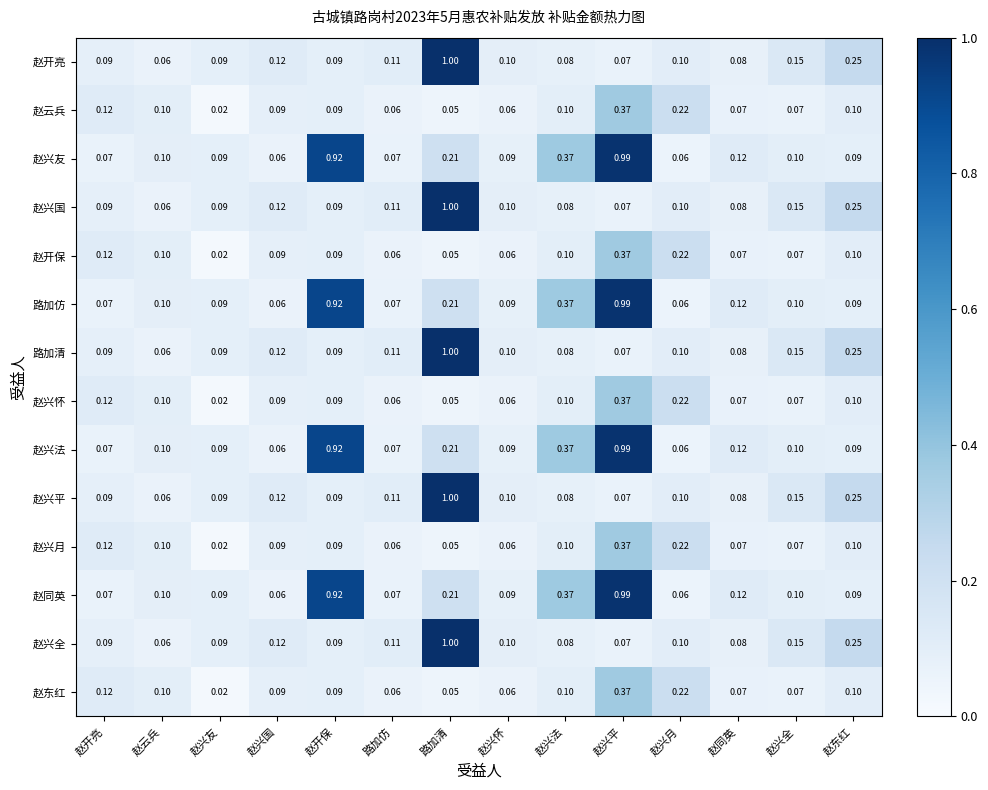

Which category has the lowest value across all series?

赵兴友